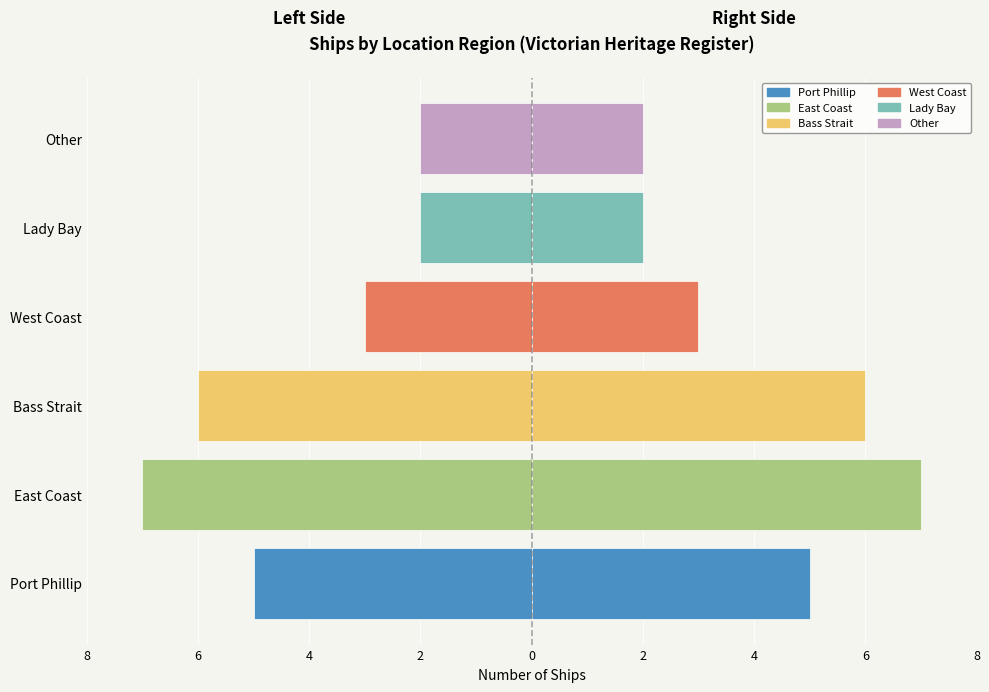

Are the bars grouped side by side (vs. stacked)?

No